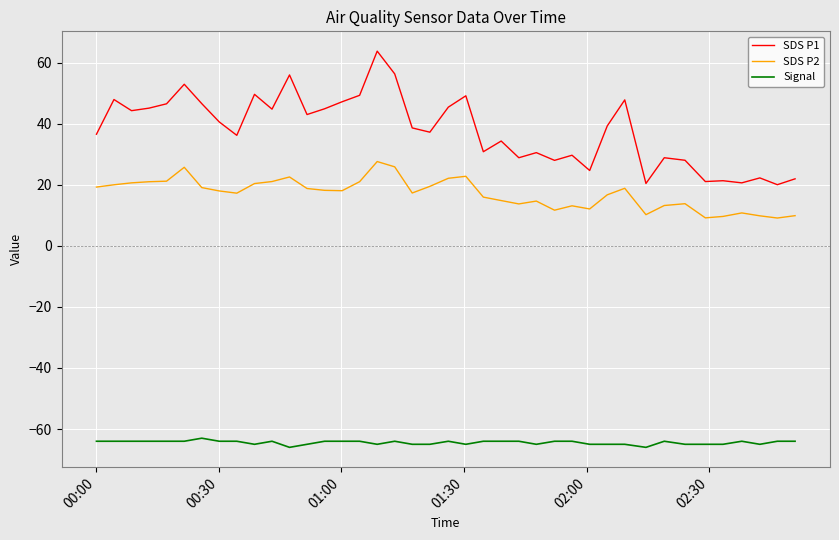

What is the average value of the SDS P2 series?

17.1